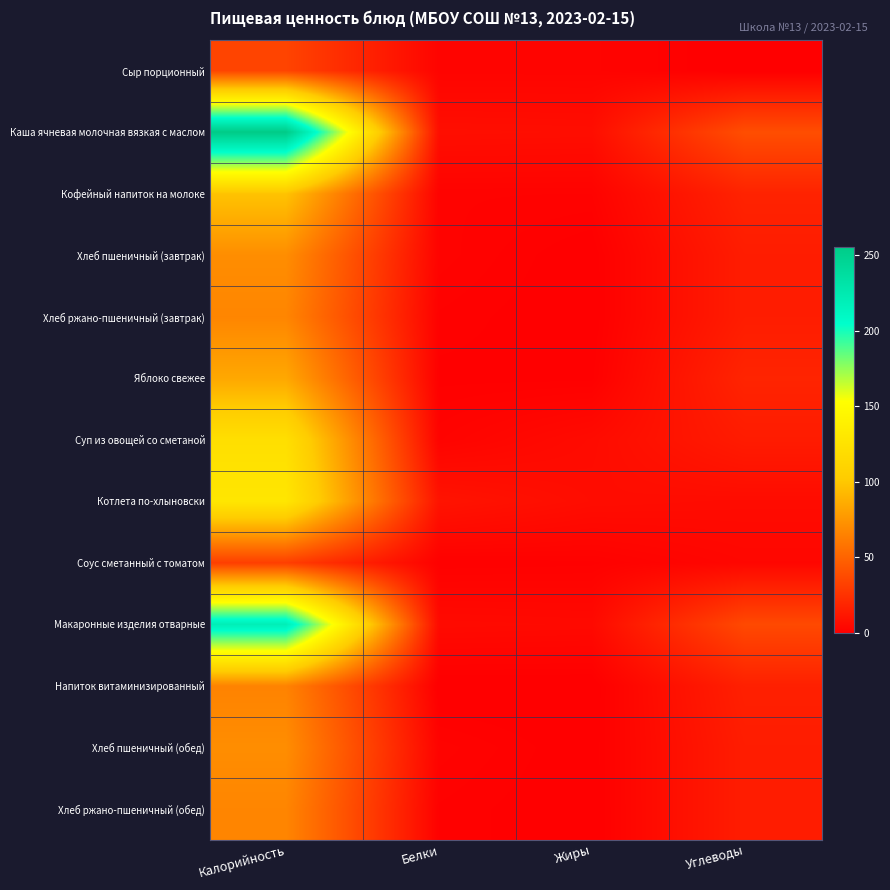

What is the difference between the highest and lowest values at Калорийность?

223.8